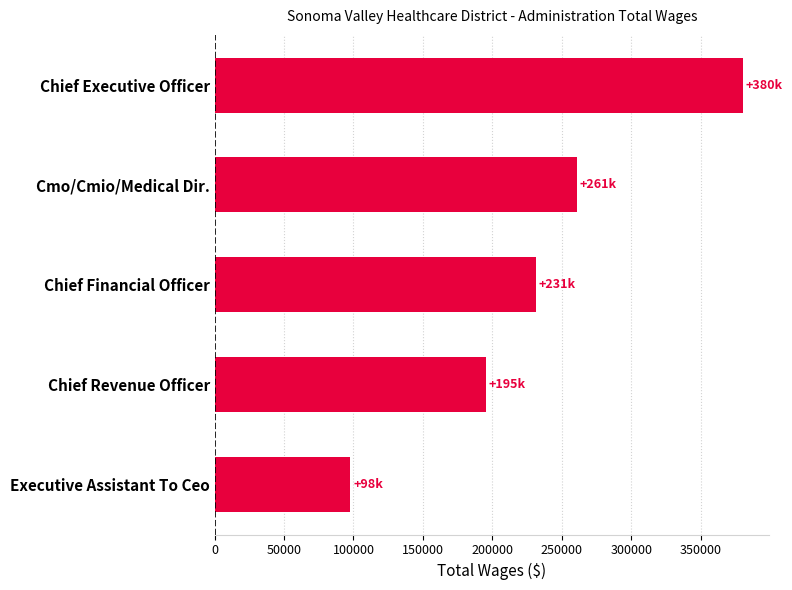

Is it true that the value at Cmo/Cmio/Medical Dir. is 427353?

False